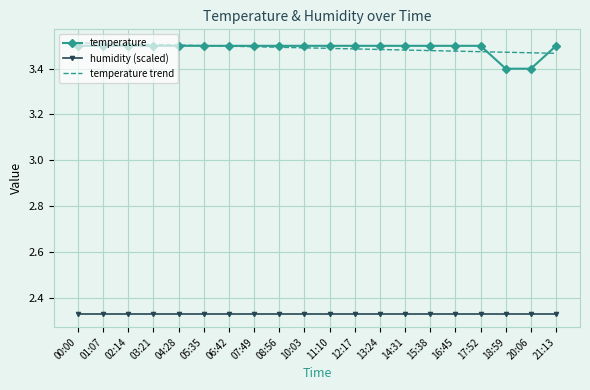

True or false: temperature and humidity (scaled) cross at least once.

False